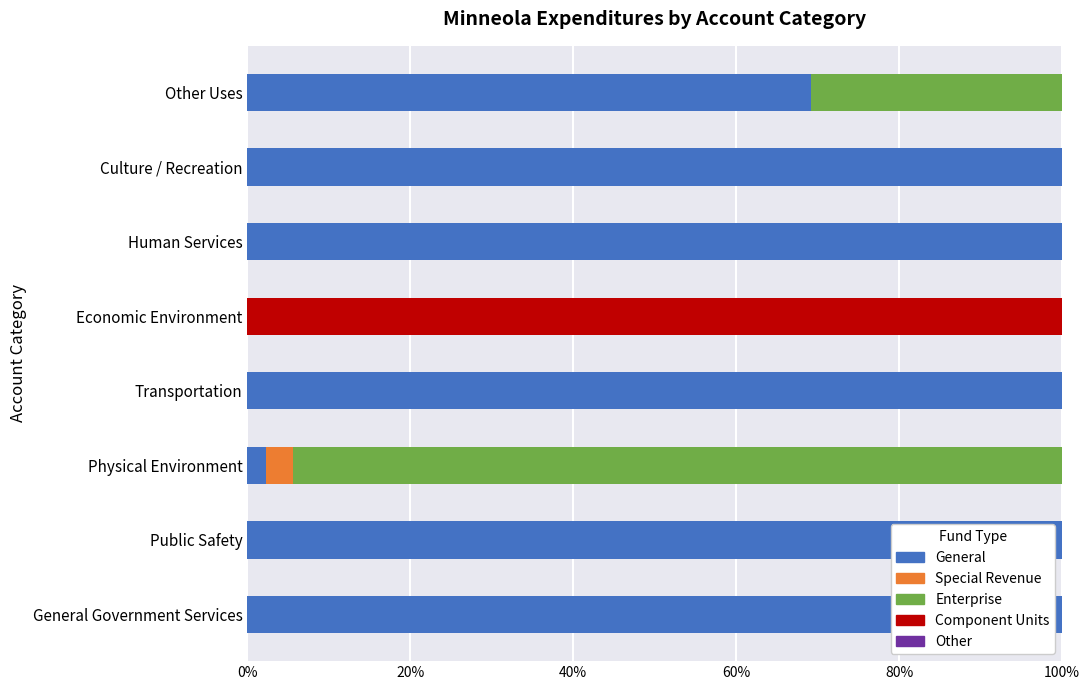

At which label is General closest to 50?

Other Uses